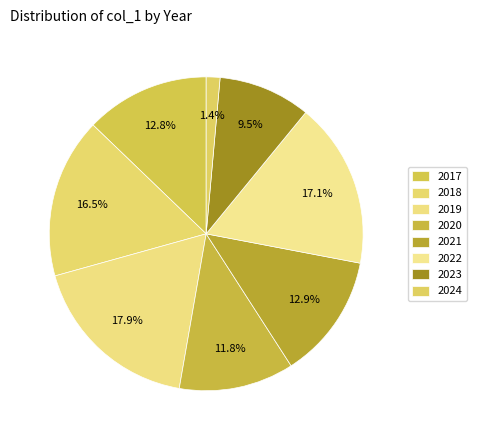

How many slices are in this pie chart?

8